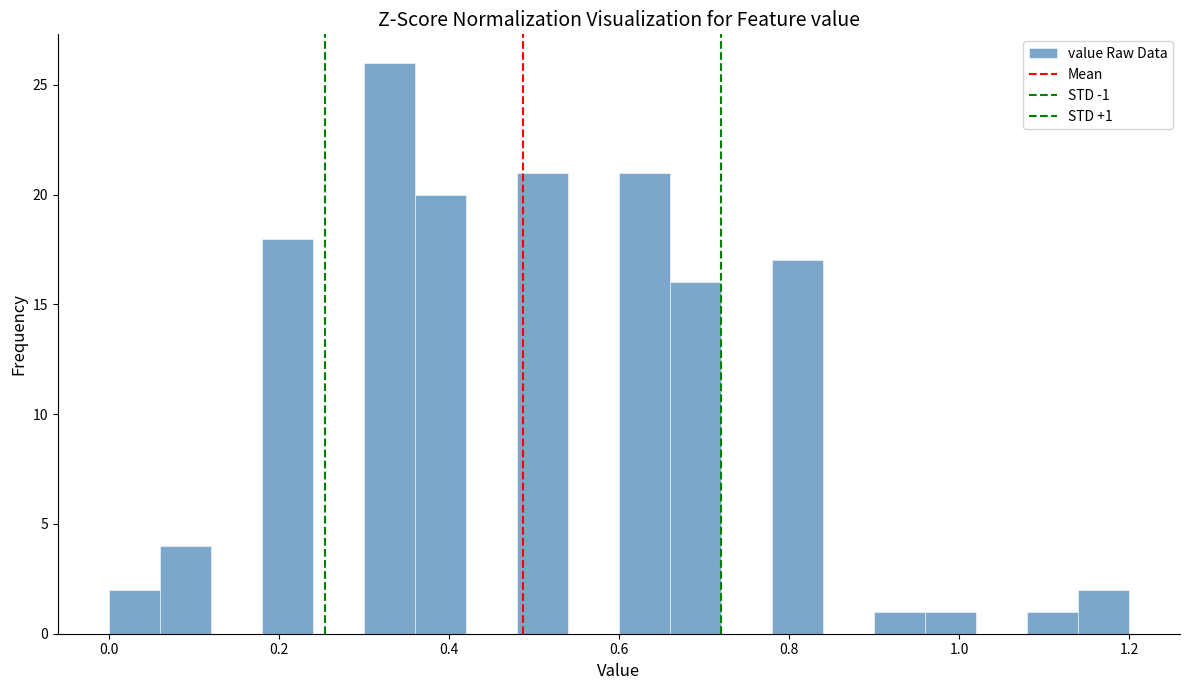

Read against the x-axis, roughly where is the centre of the tallest bar?

0.34